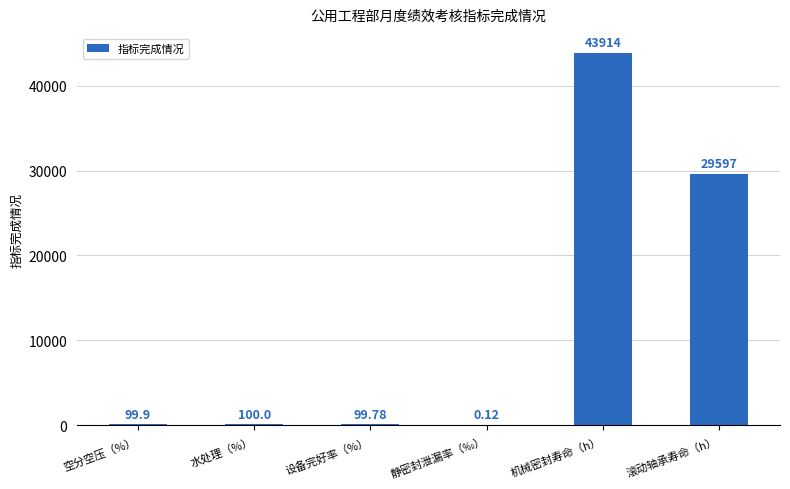

What is the sum of the values at 机械密封寿命（h） and 水处理（%）?

44014.0